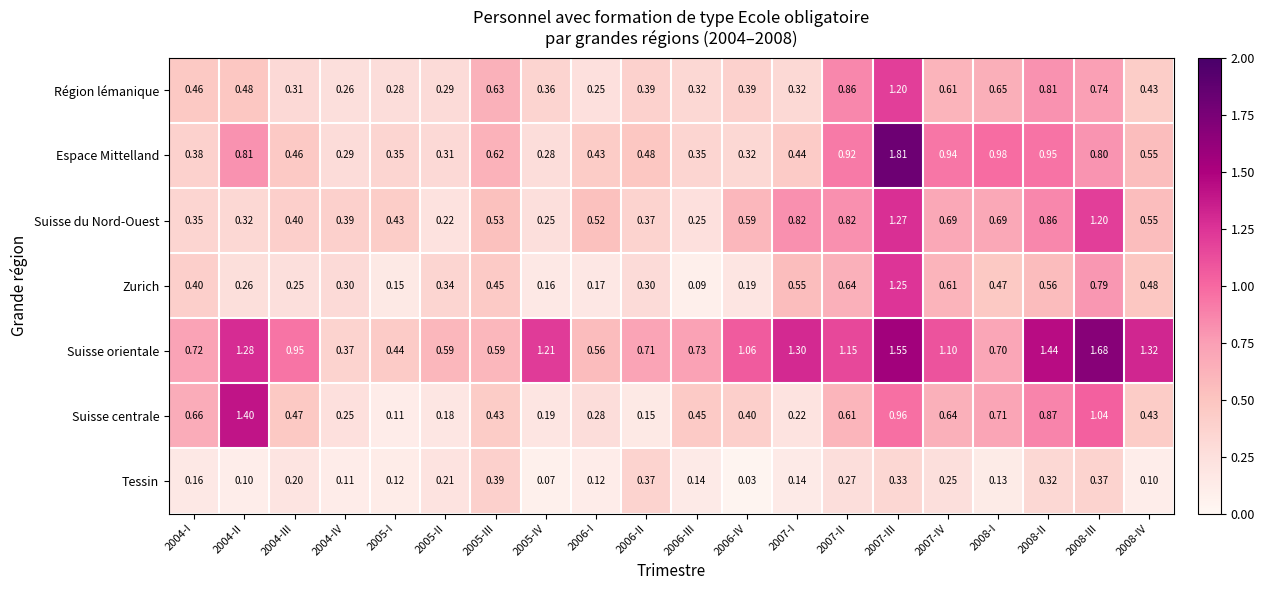

Which series has the largest range (max minus min)?

Espace Mittelland